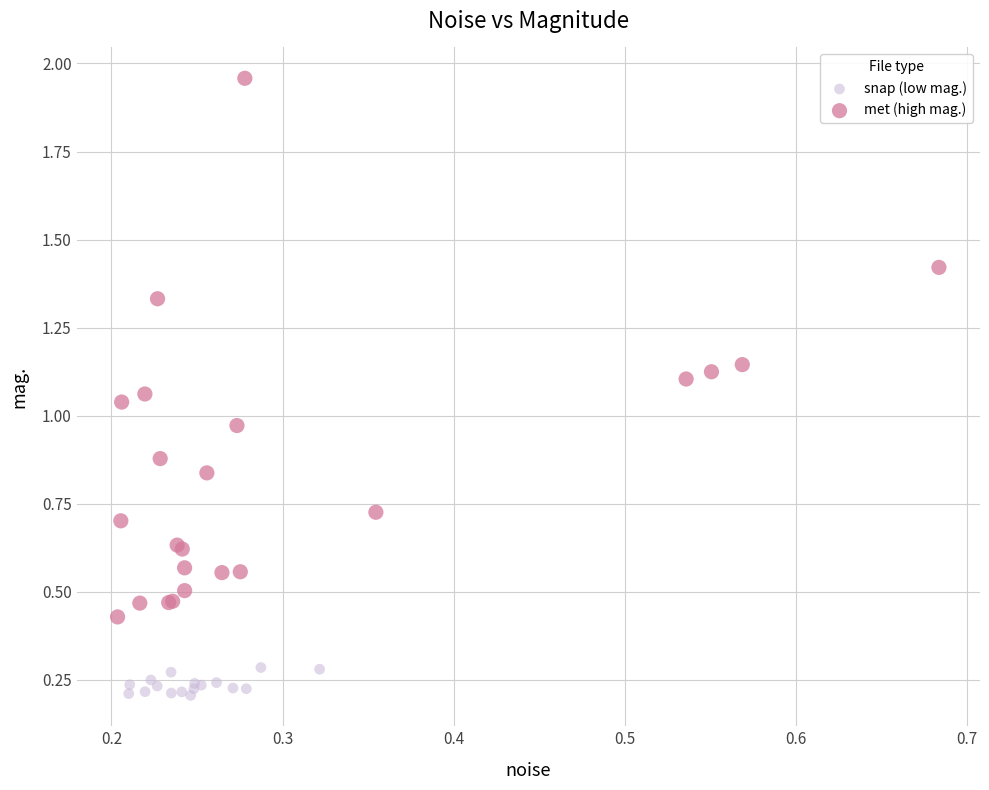

Which series contains the lowest Y value?

snap (low mag.)